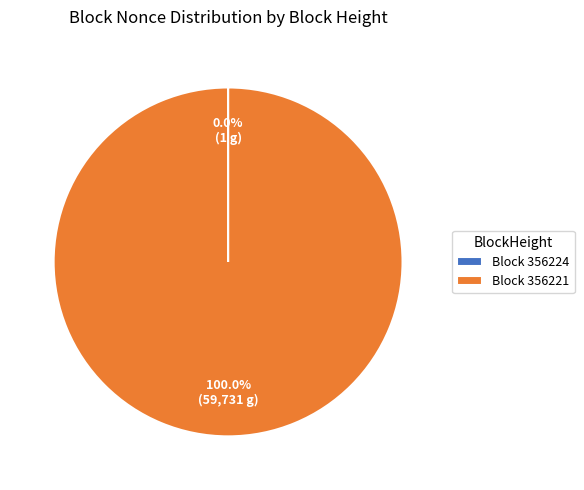

What is the largest slice in the pie chart?

Block 356221